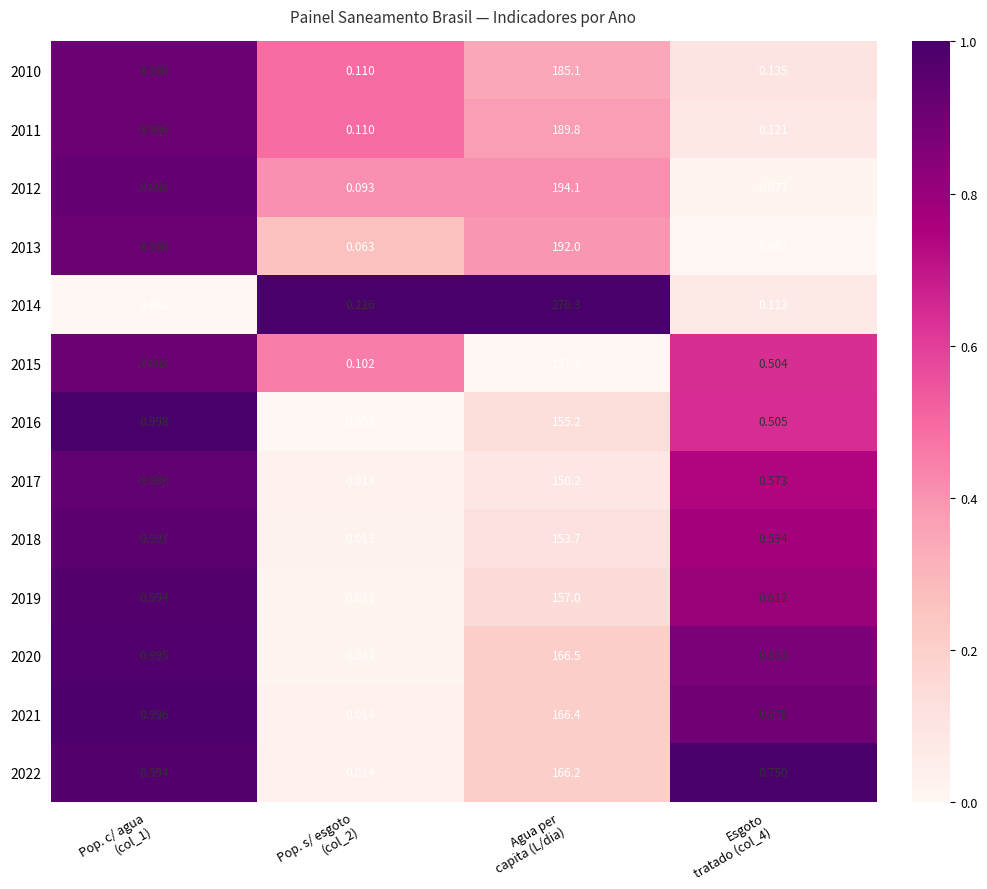

At which category does the chart reach its minimum across all series?

Pop. s/ esgoto
(col_2)